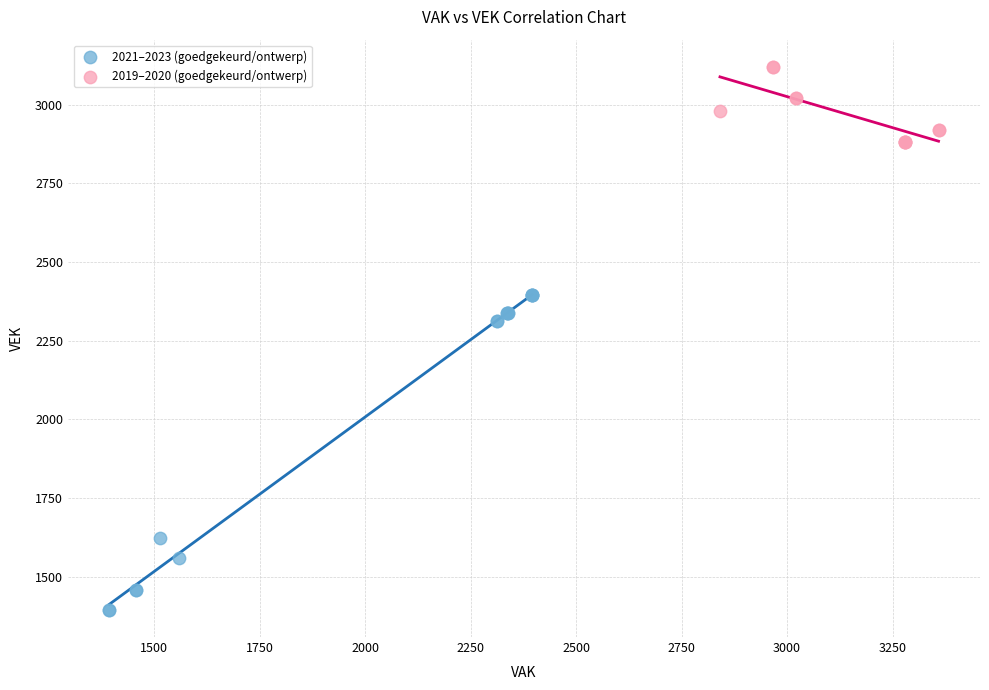

Which series contains the highest Y value?

2019–2020 (goedgekeurd/ontwerp)